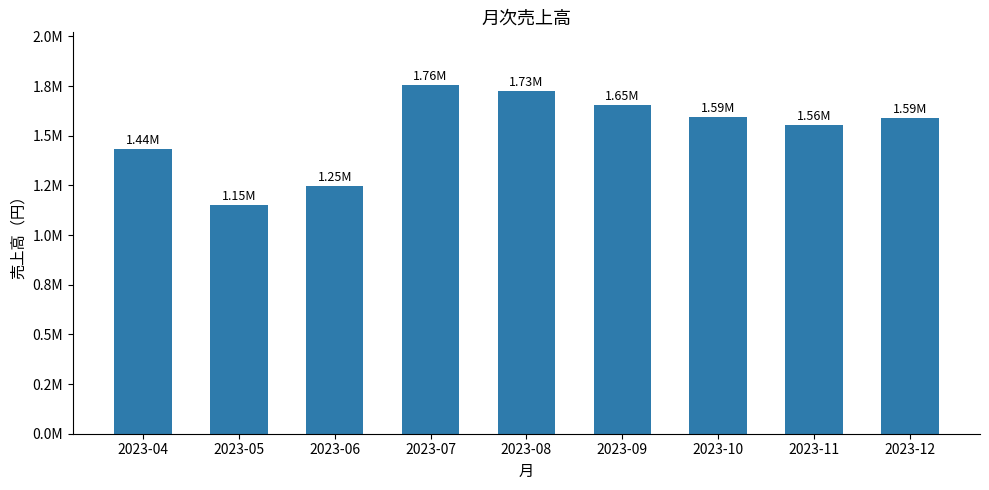

Reading left to right, list all the values displayed in this chart.

1435759	1150830	1246781	1757011	1726112	1652855	1594344	1555814	1587014